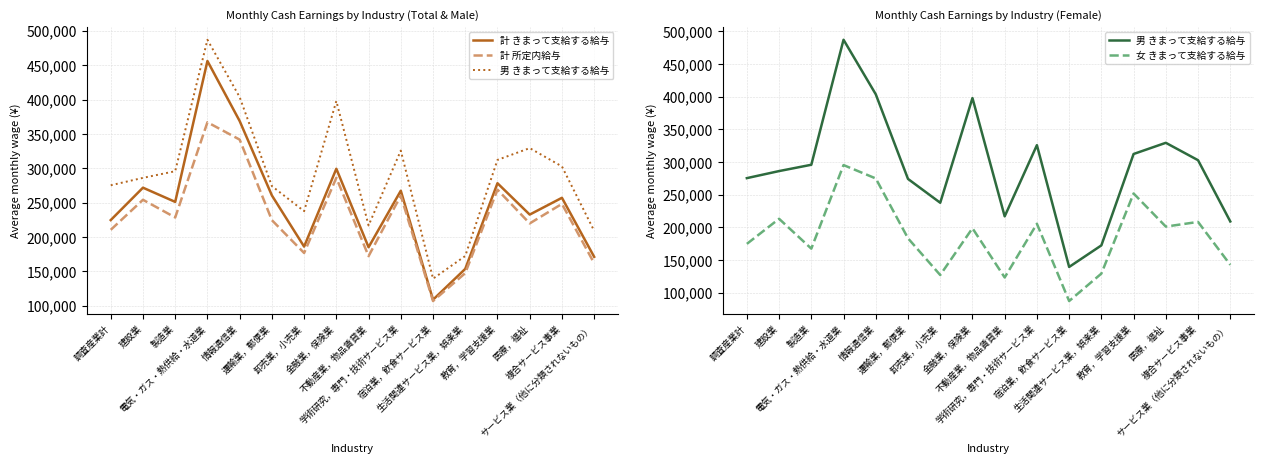

What is the lowest value of the 計 所定内給与 series?

106648